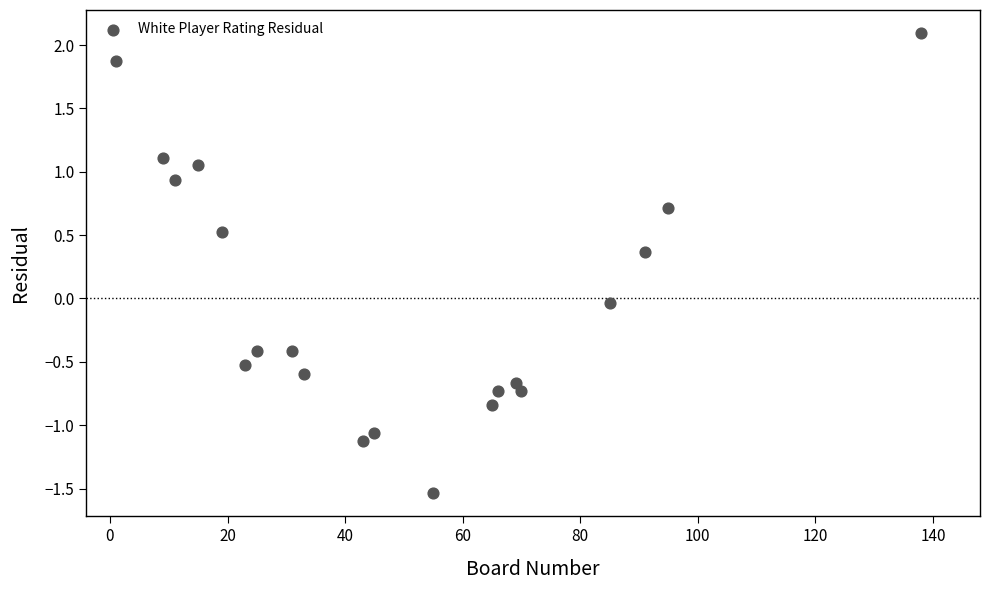

What is the range of X values (max minus min)?

137.0